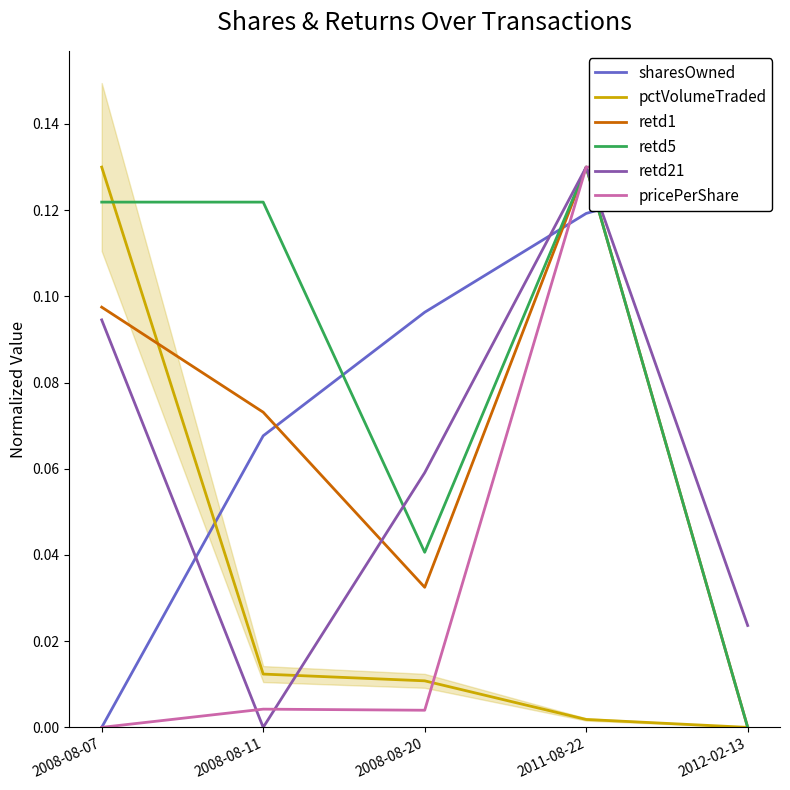

At how many categories does at least one series exceed 0?

5